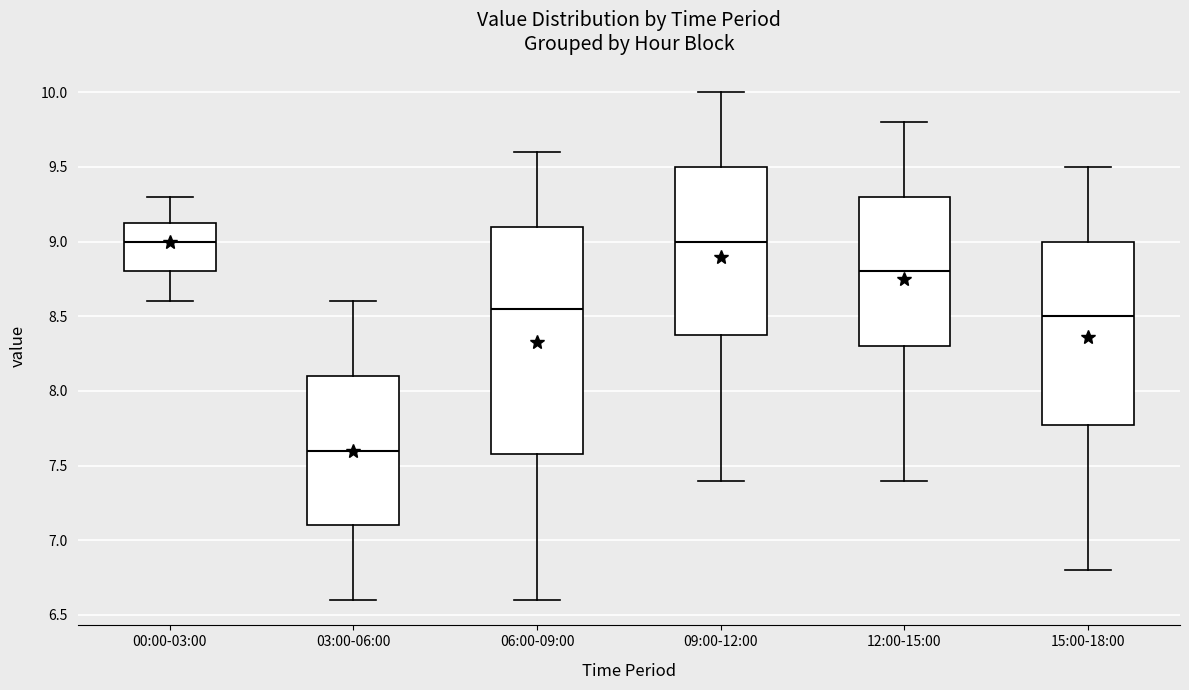

Comparing the boxes themselves (not the whiskers), which one is the tallest?

06:00-09:00